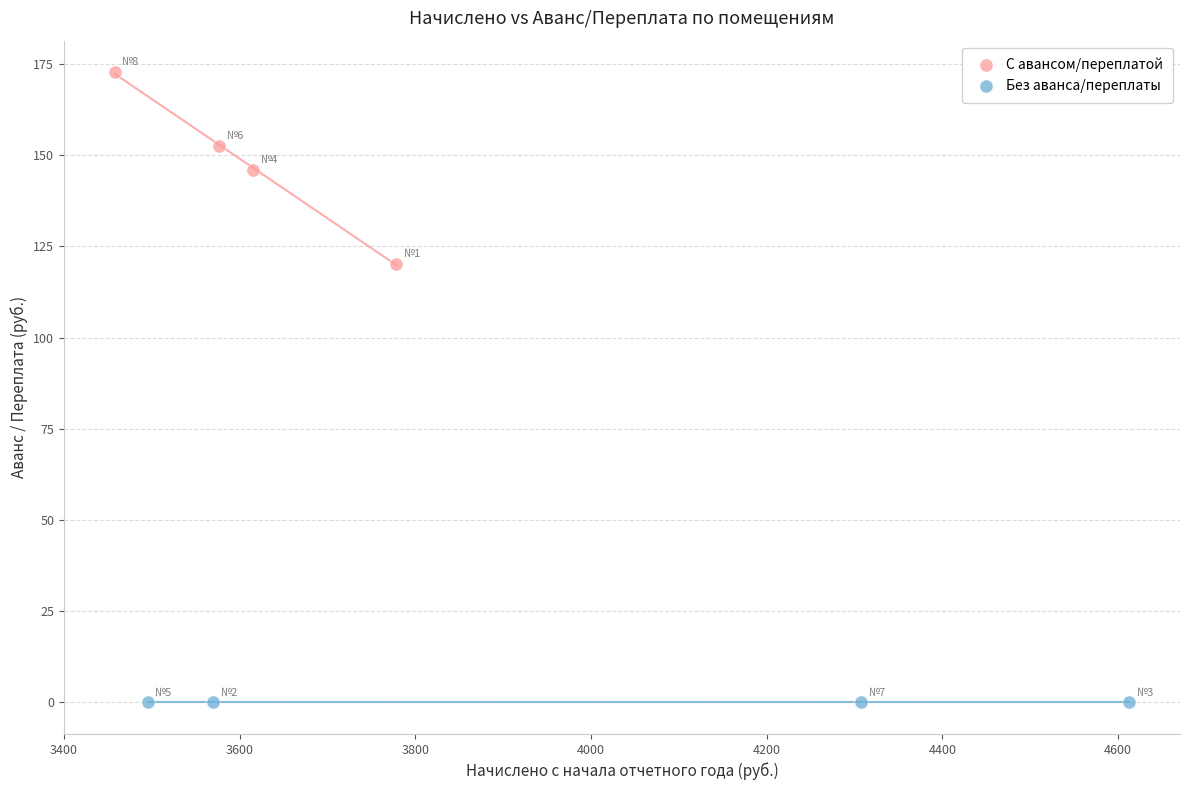

Which series contains the lowest Y value?

Без аванса/переплаты